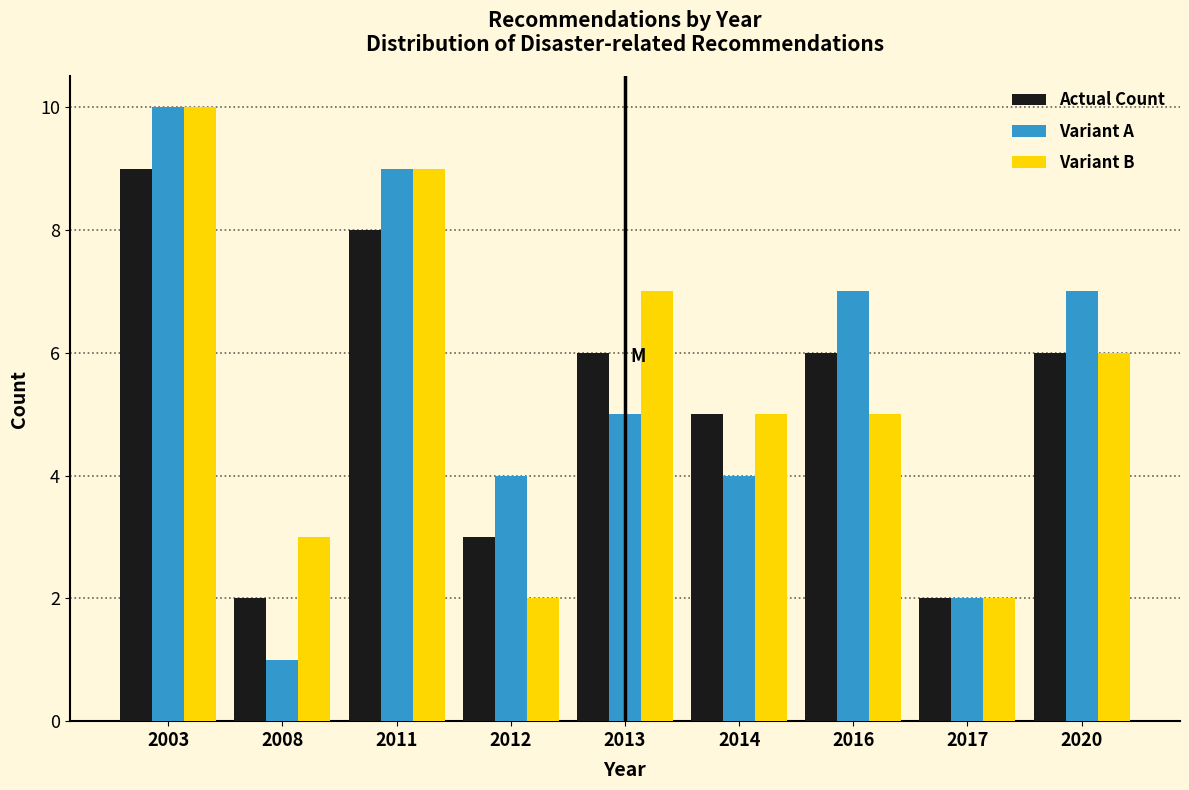

Reading left to right, transcribe all the data shown in this chart.

Actual Count: 2003=9	2008=2	2011=8	2012=3	2013=6	2014=5	2016=6	2017=2	2020=6
Variant A: 2003=10	2008=1	2011=9	2012=4	2013=5	2014=4	2016=7	2017=2	2020=7
Variant B: 2003=10	2008=3	2011=9	2012=2	2013=7	2014=5	2016=5	2017=2	2020=6